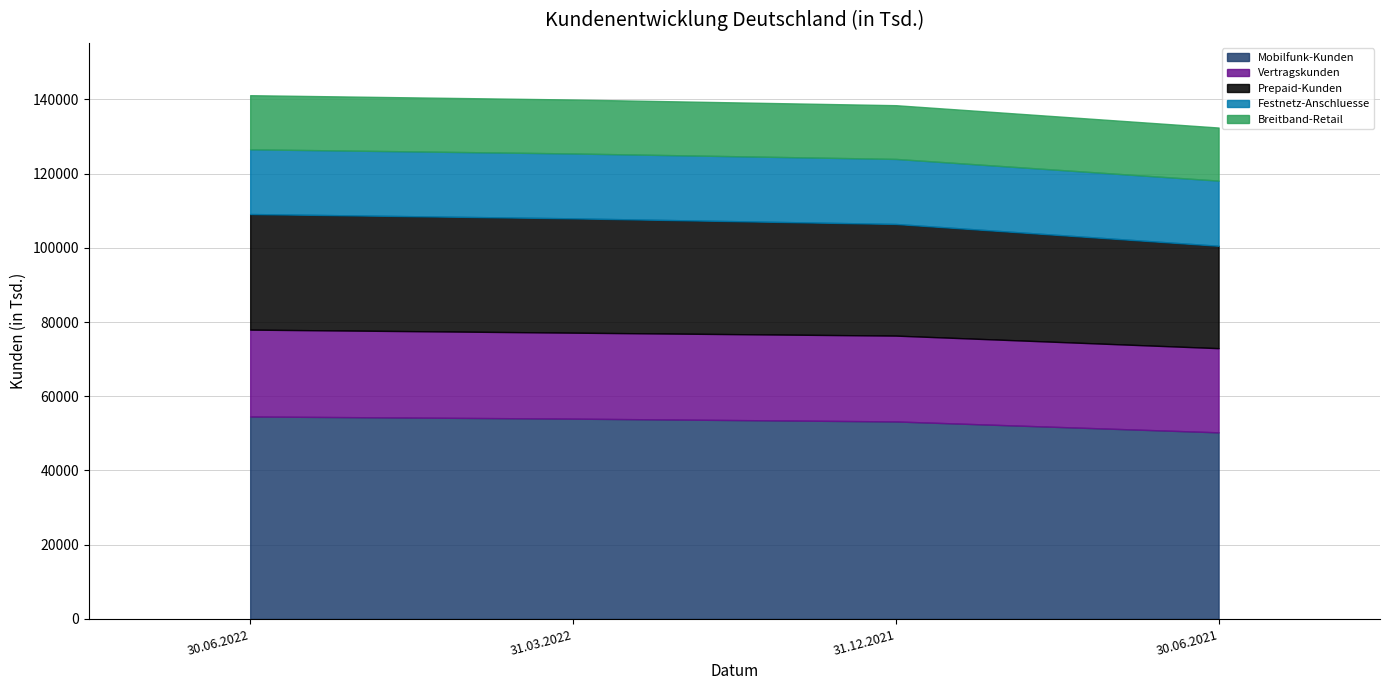

Does the chart have visible grid lines?

Yes